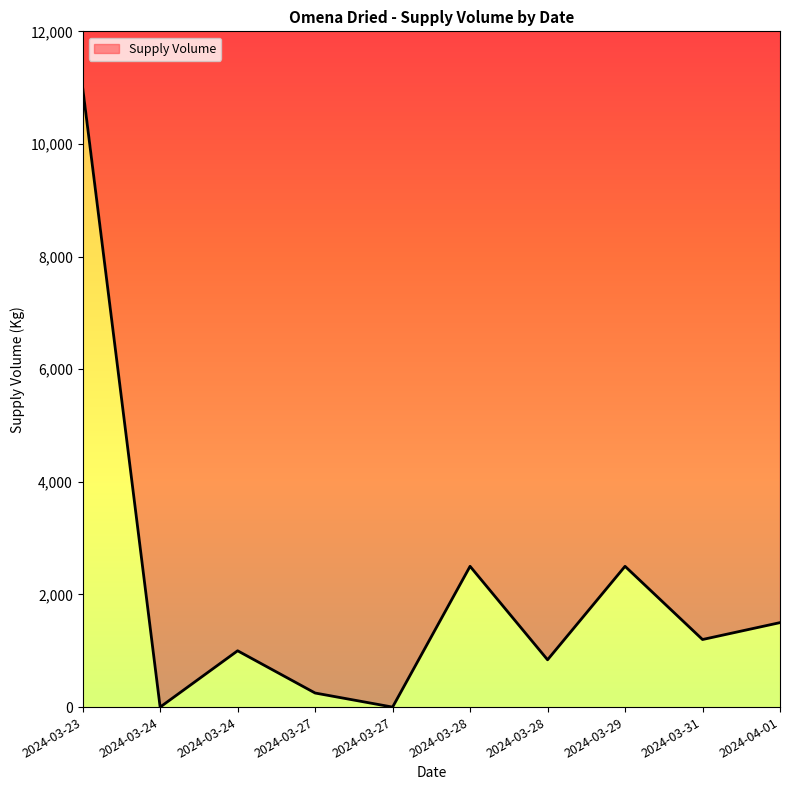

What is the difference between the second highest and second lowest values?

2500